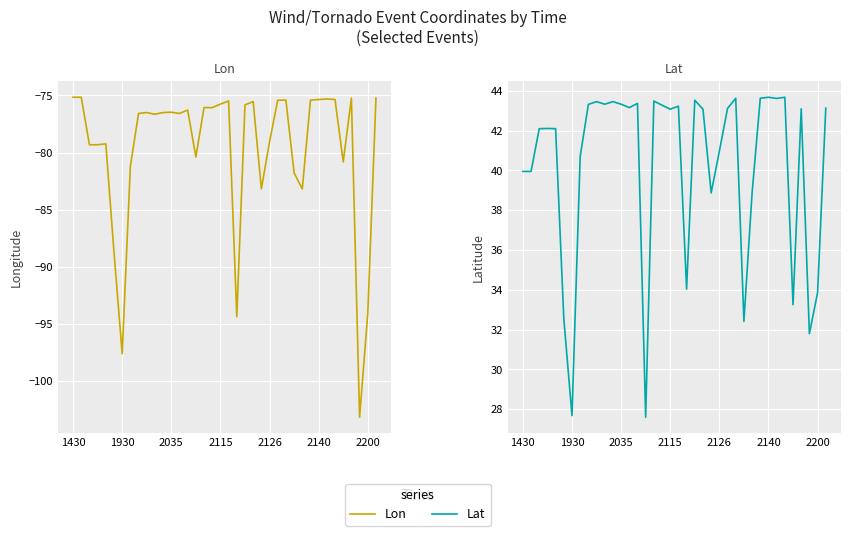

What is the minimum value shown in the chart?

-103.2